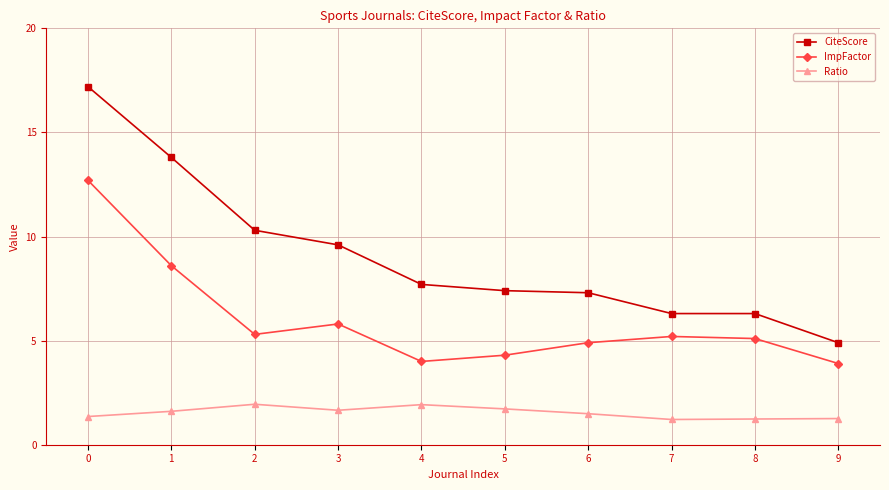

Which series has the largest total across all categories?

CiteScore